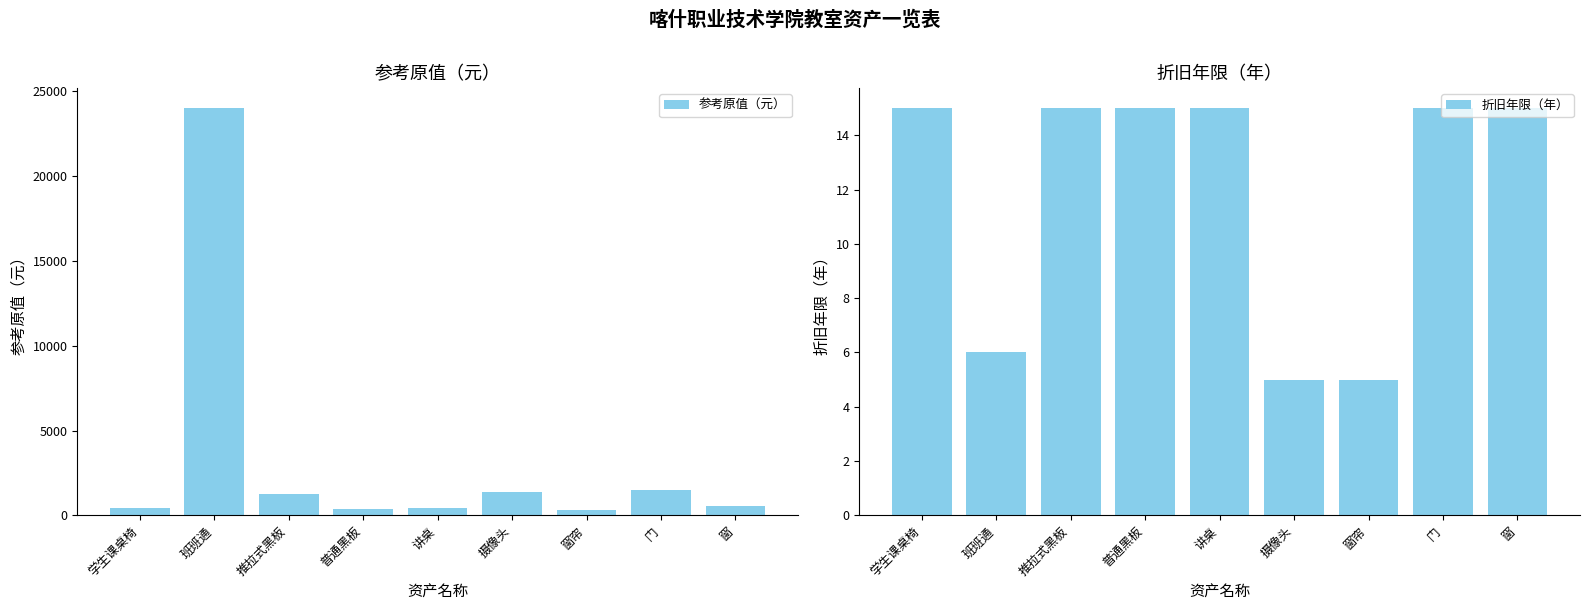

What is the label of the 5th bar from the right?

讲桌